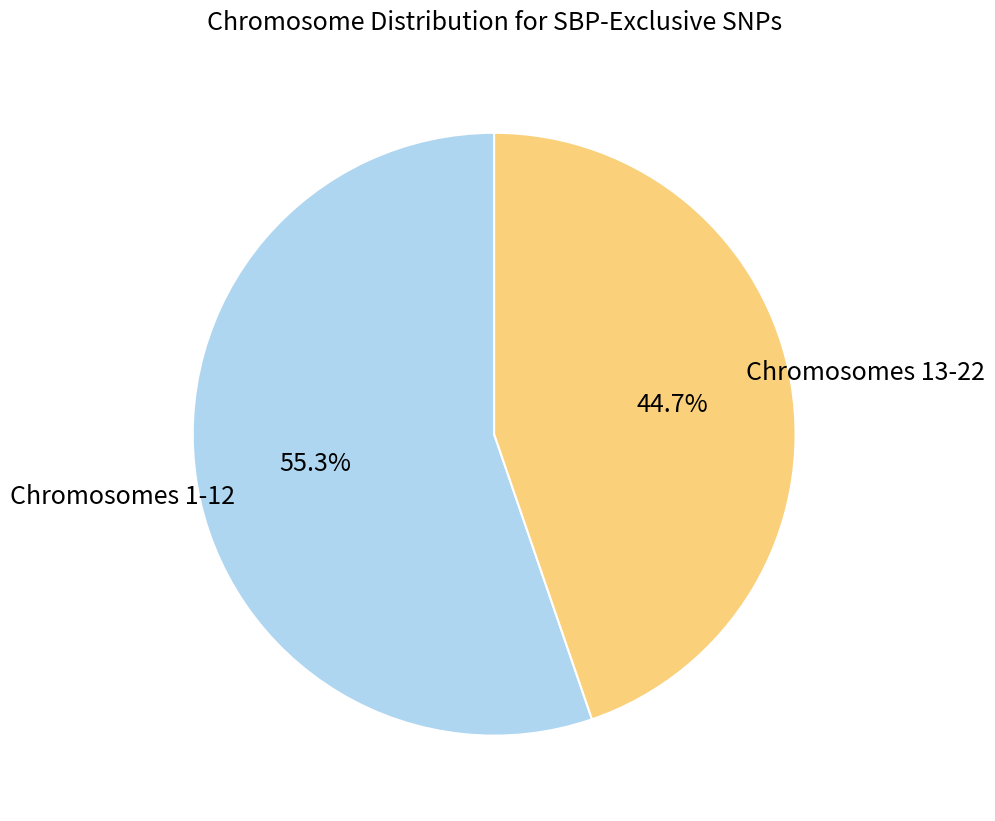

To the nearest percent, what is the difference between the largest and smallest slice percentages?

11%